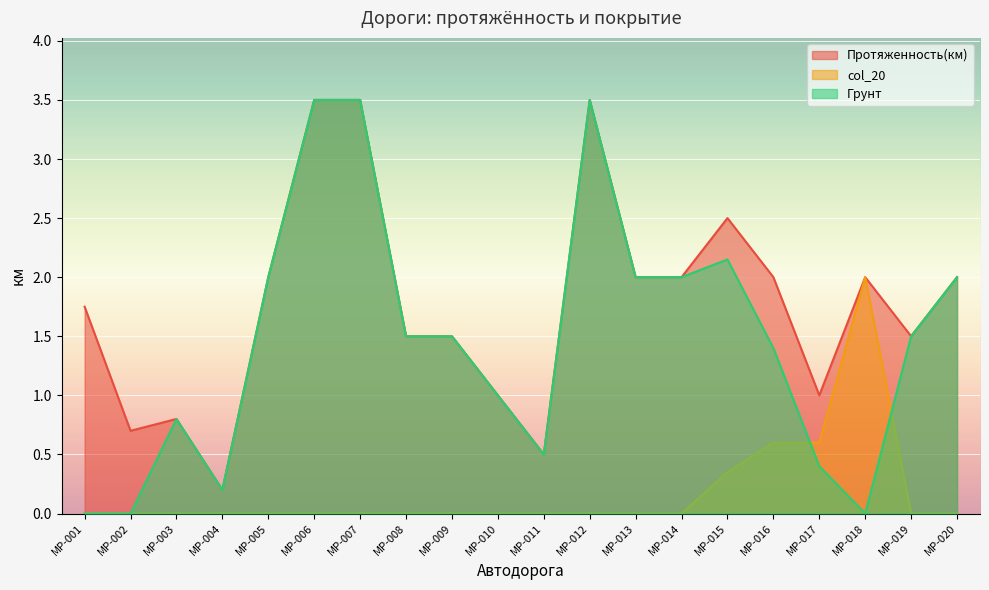

What is the value of the Протяженность(км) point at the 19th from the left?

1.5